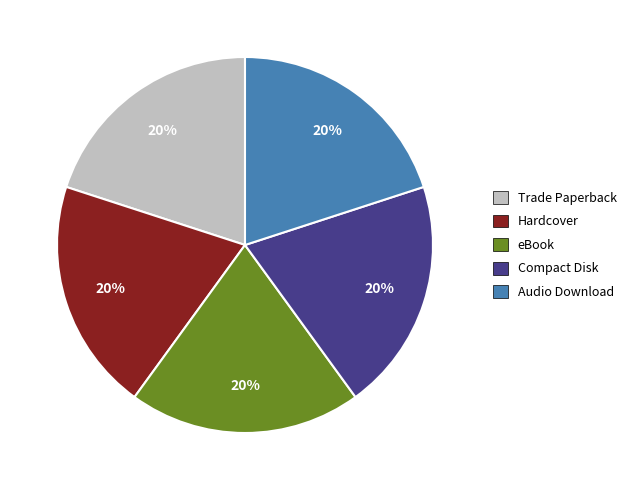

What is the ratio of the value at Hardcover to the value at eBook?

1.0